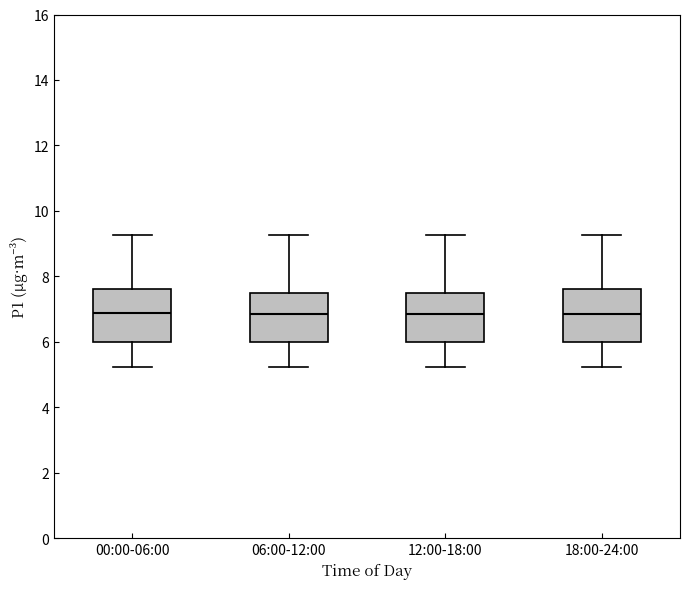

Where does the lower whisker of the box for 12:00-18:00 end on the y-axis? The values are not printed on the chart, so give them approximately, as read against the axis.

5.2